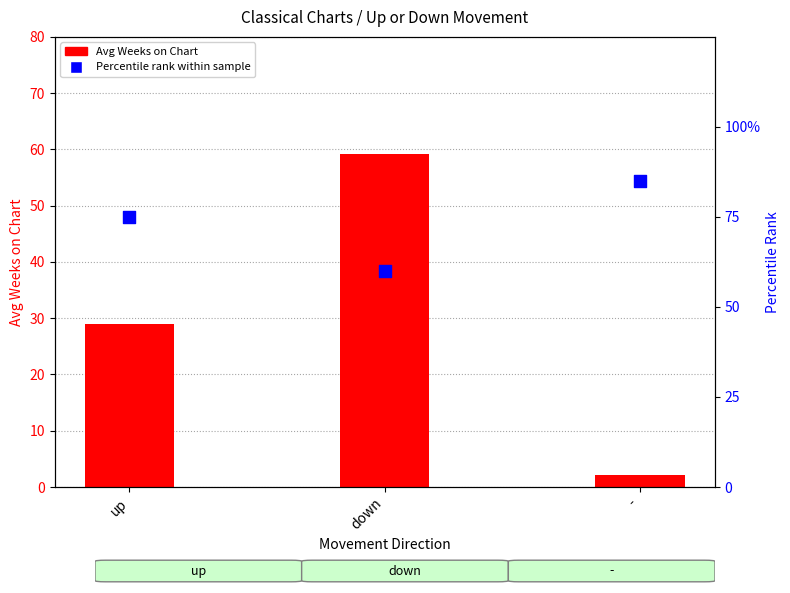

Which series has the largest total across all categories?

Percentile rank within sample